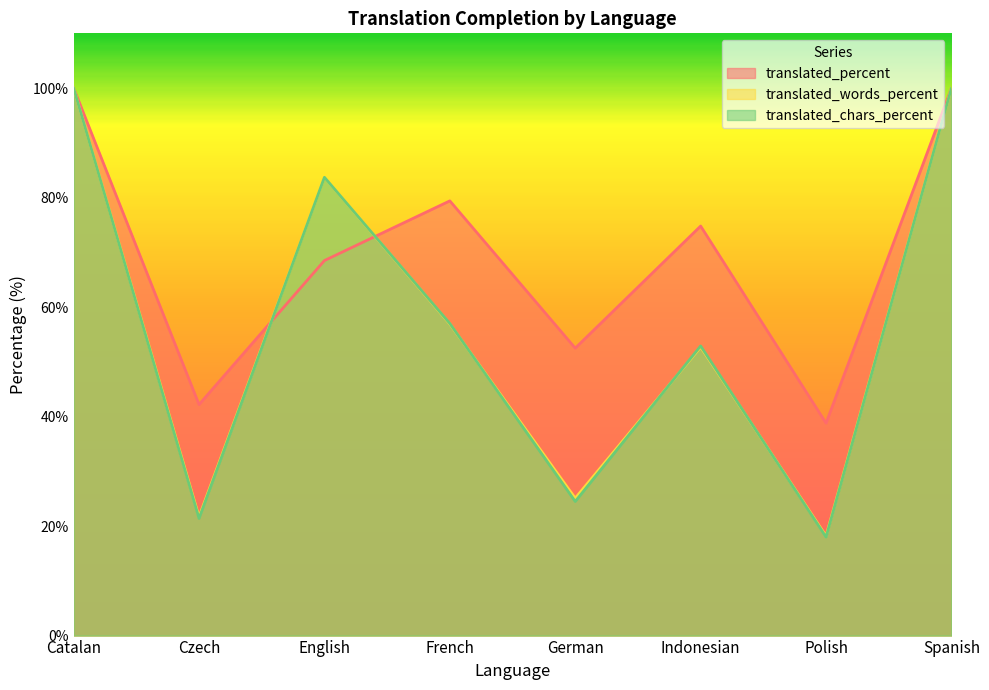

True or false: translated_words_percent has a value of 100.0 at Spanish.

True